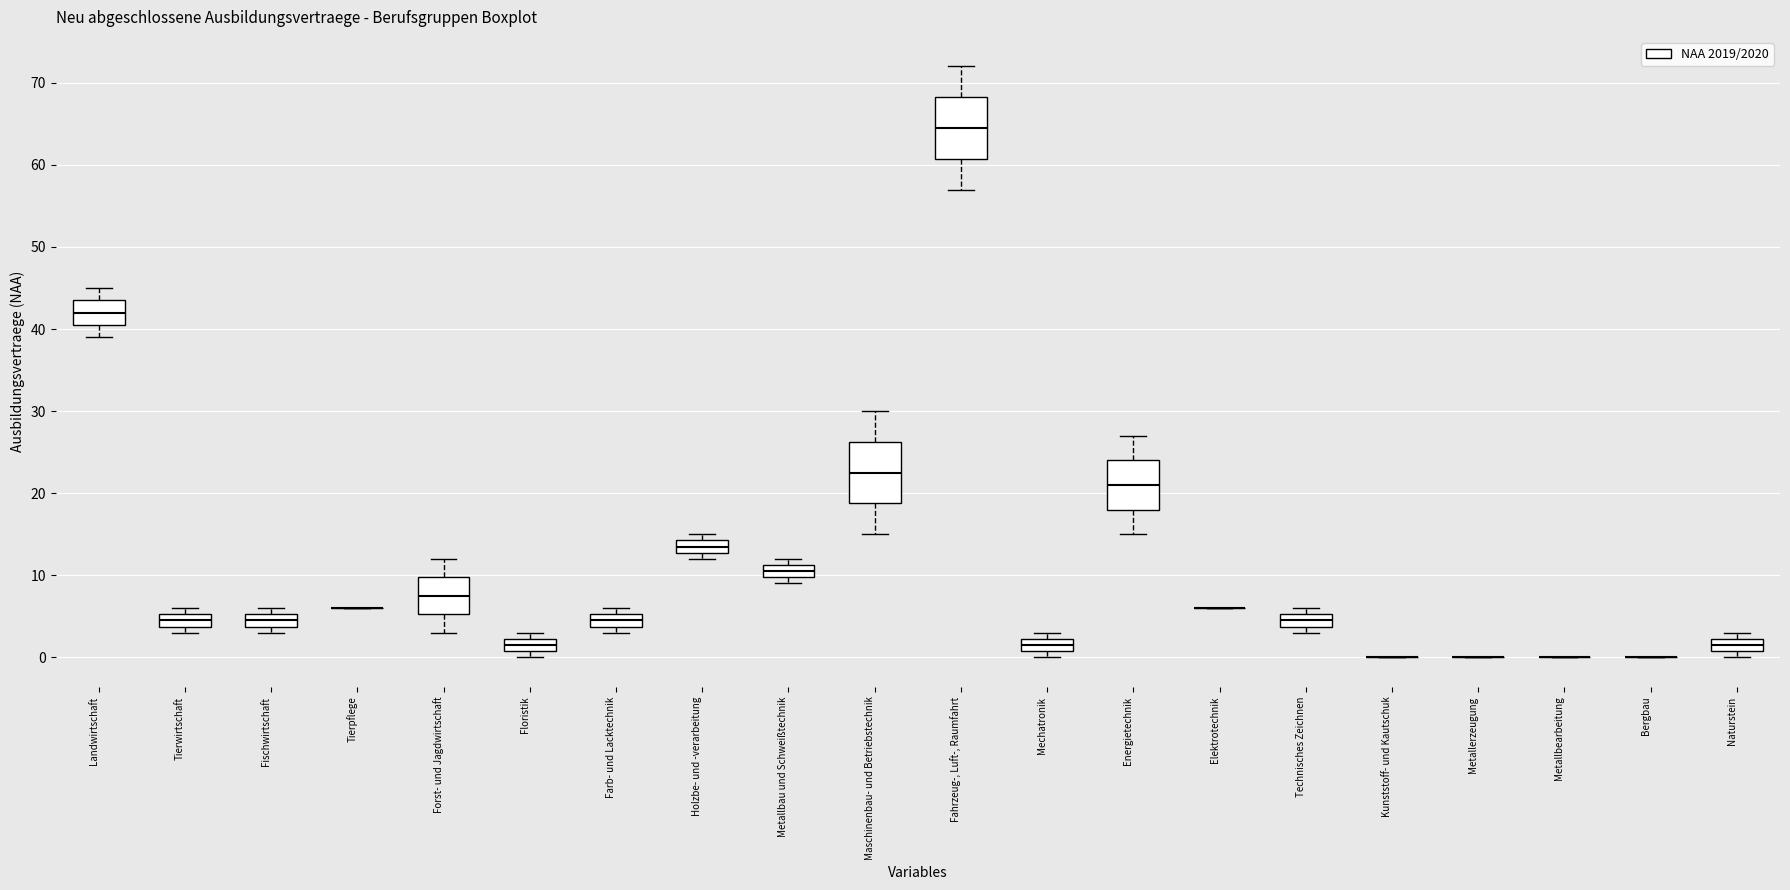

Reading left to right, read every box against the y-axis: the position of its median line, the range the box covers, and the ends of its whiskers. The values are not printed on the chart, so give them approximately, as read against the axis.

Landwirtschaft: median 42, box 41 to 44, whiskers 39 to 45
Tierwirtschaft: median 5 (inside the box), box 4 to 5, whiskers 3 to 6
Fischwirtschaft: median 5 (inside the box), box 4 to 5, whiskers 3 to 6
Tierpflege: box collapsed to a line at 6, whiskers 6 to 6
Forst- und Jagdwirtschaft: median 8, box 5 to 10, whiskers 3 to 12
Floristik: median 2 (inside the box), box 1 to 2, whiskers 0 to 3
Farb- und Lacktechnik: median 5 (inside the box), box 4 to 5, whiskers 3 to 6
Holzbe- und -verarbeitung: median 14 (inside the box), box 13 to 14, whiskers 12 to 15
Metallbau und Schweißtechnik: median 11 (inside the box), box 10 to 11, whiskers 9 to 12
Maschinenbau- und Betriebstechnik: median 23, box 19 to 26, whiskers 15 to 30
Fahrzeug-, Luft-, Raumfahrt: median 65, box 61 to 68, whiskers 57 to 72
Mechatronik: median 2 (inside the box), box 1 to 2, whiskers 0 to 3
Energietechnik: median 21, box 18 to 24, whiskers 15 to 27
Elektrotechnik: box collapsed to a line at 6, whiskers 6 to 6
Technisches Zeichnen: median 5 (inside the box), box 4 to 5, whiskers 3 to 6
Kunststoff- und Kautschuk: box collapsed to a line at 0, whiskers 0 to 0
Metallerzeugung: box collapsed to a line at 0, whiskers 0 to 0
Metallbearbeitung: box collapsed to a line at 0, whiskers 0 to 0
Bergbau: box collapsed to a line at 0, whiskers 0 to 0
Naturstein: median 2 (inside the box), box 1 to 2, whiskers 0 to 3